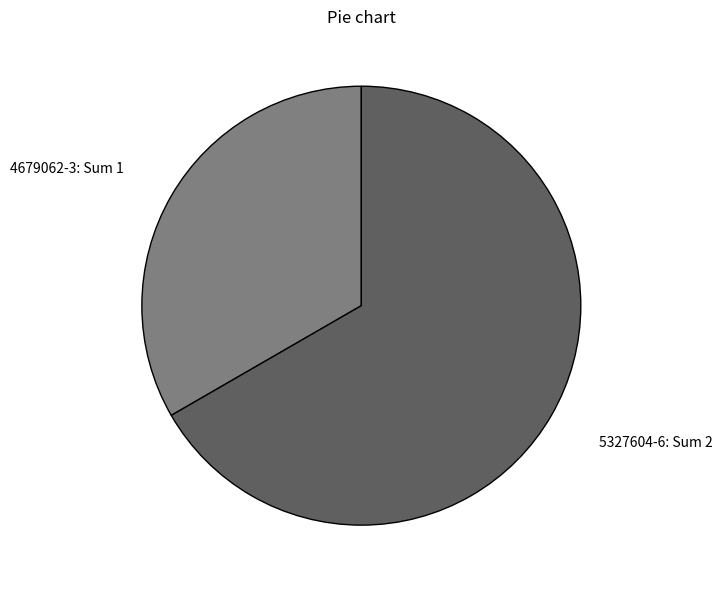

Which has a higher value, 5327604-6: Sum 2 or 4679062-3: Sum 1?

5327604-6: Sum 2